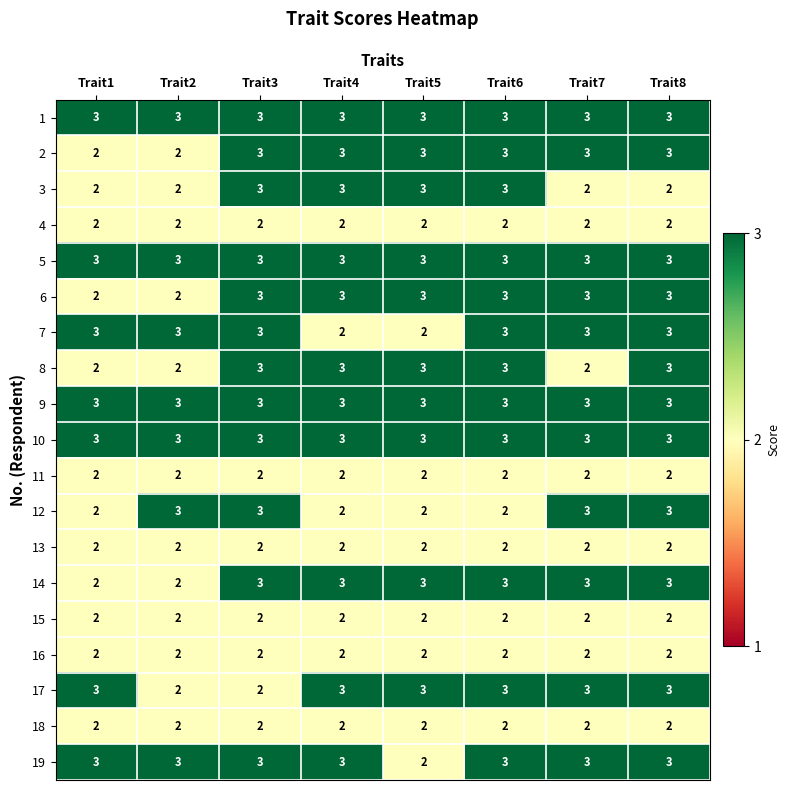

What is the difference between the highest and lowest values at Trait3?

1